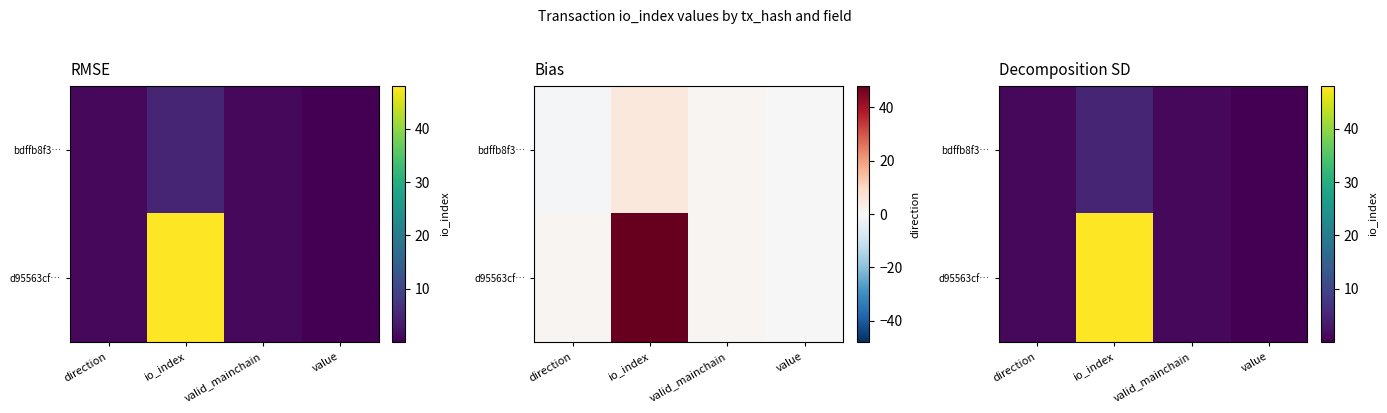

What is the sum of the bdffb8f3… values at io_index and direction?

6.0